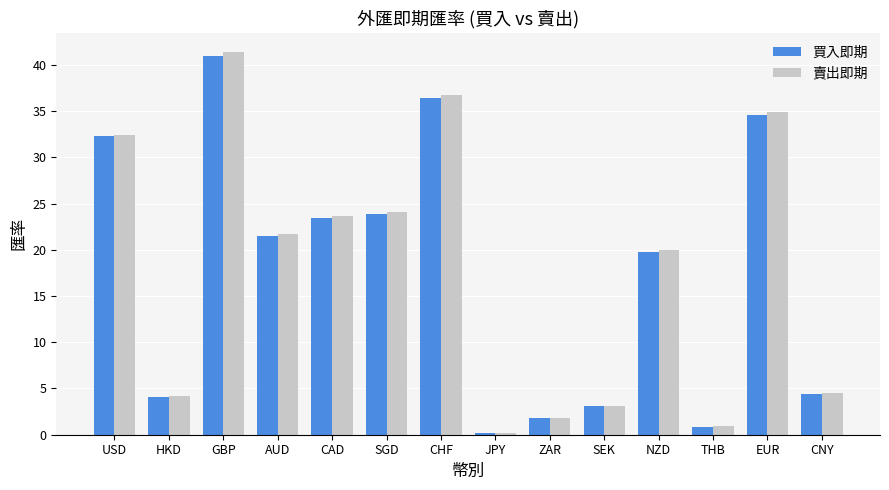

What is the maximum value for 買入即期?

41.0